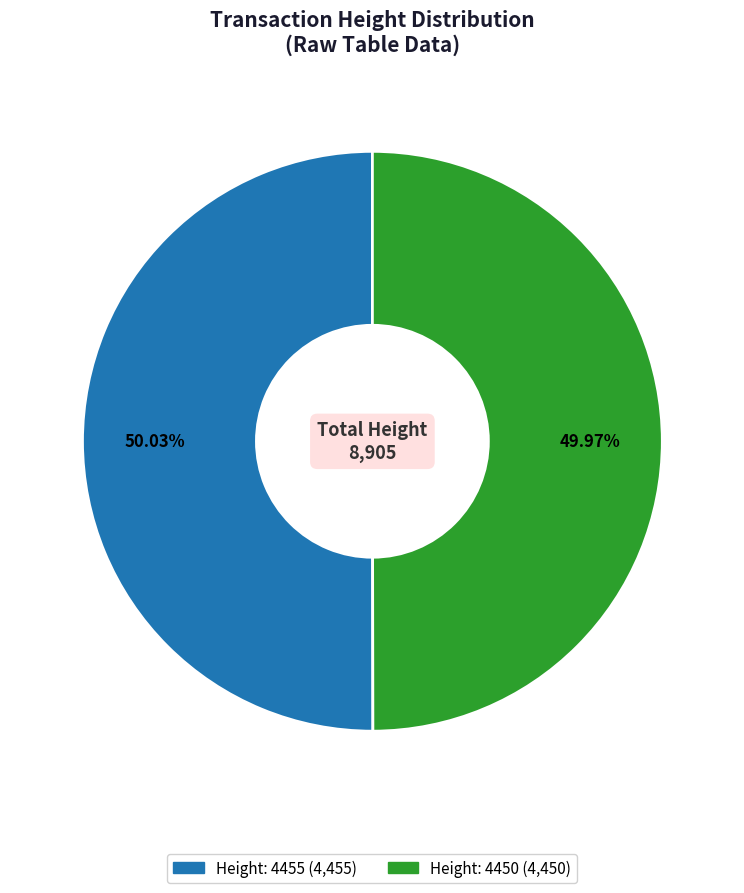

To the nearest percent, what portion does Height: 4450 represent?

50%